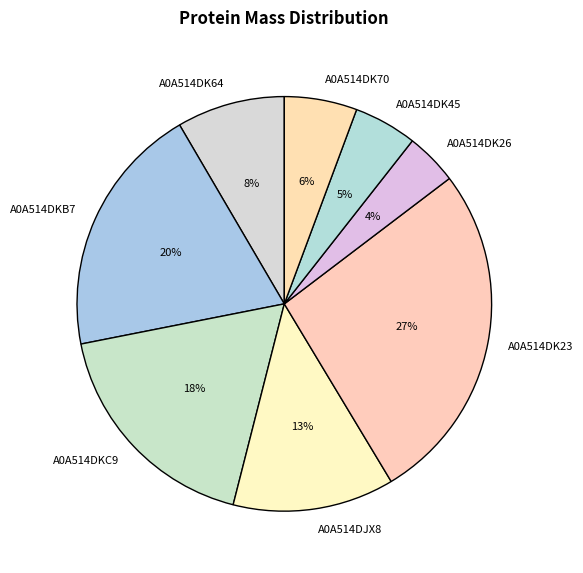

Is there any slice that represents more than half of the pie?

No